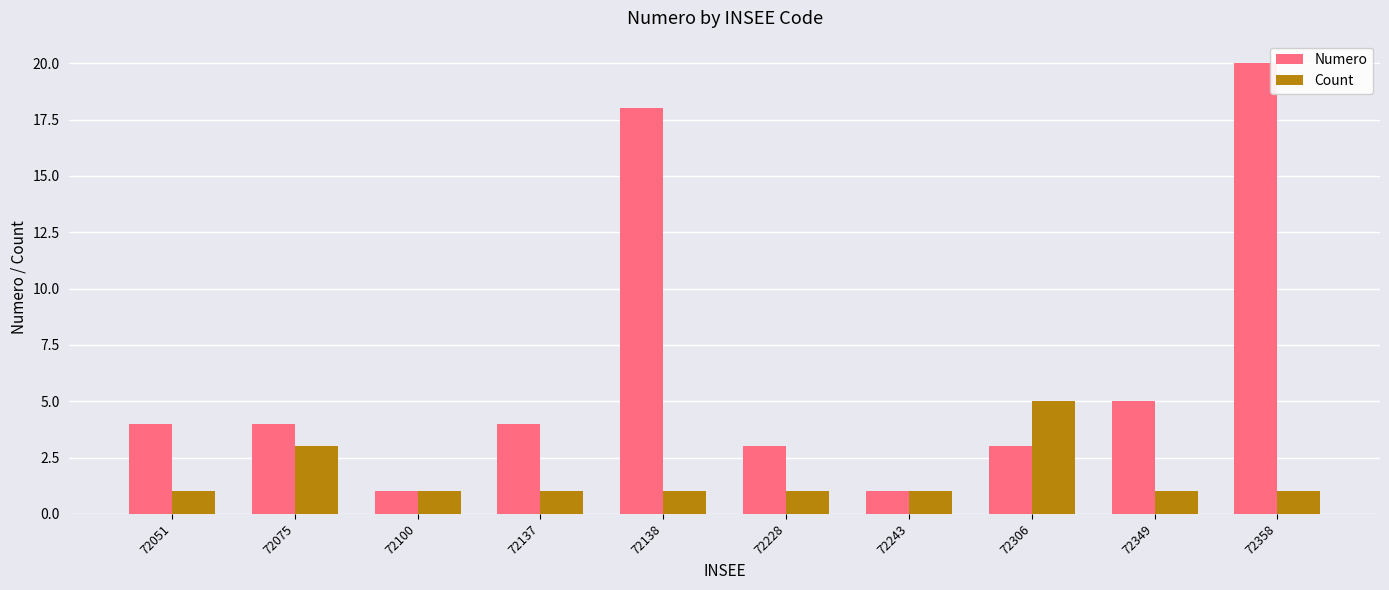

What value does the Count series have at 72051?

1